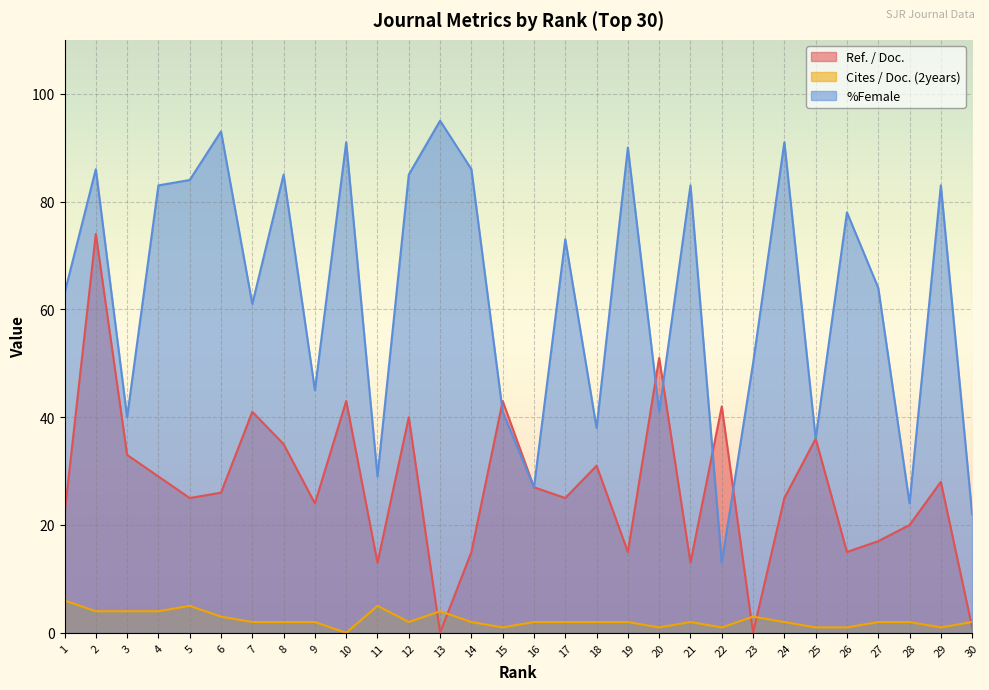

Is the value of Ref. / Doc. at 28 greater than the value of %Female at 11?

No